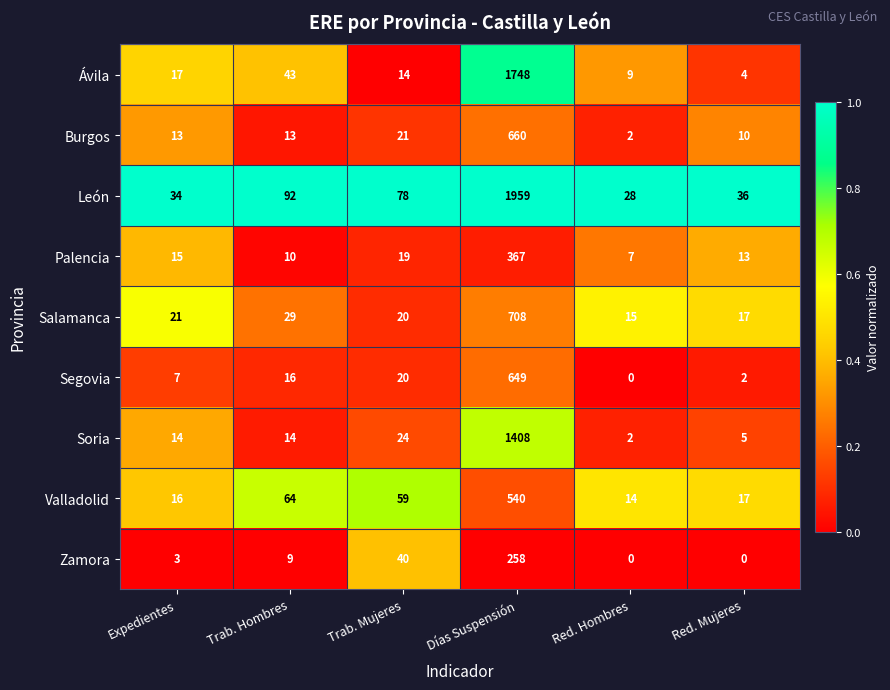

What is the difference between the León values at Expedientes and Red. Hombres?

6